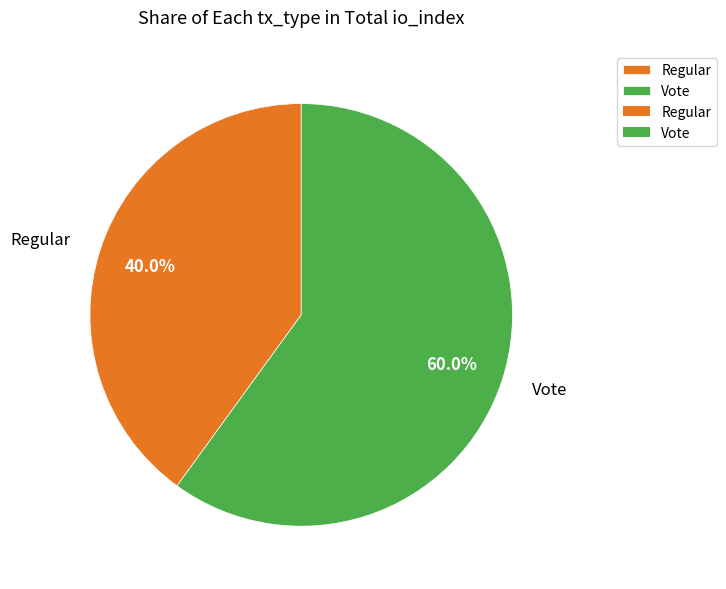

Combined, do Vote and Regular account for over 50%?

Yes